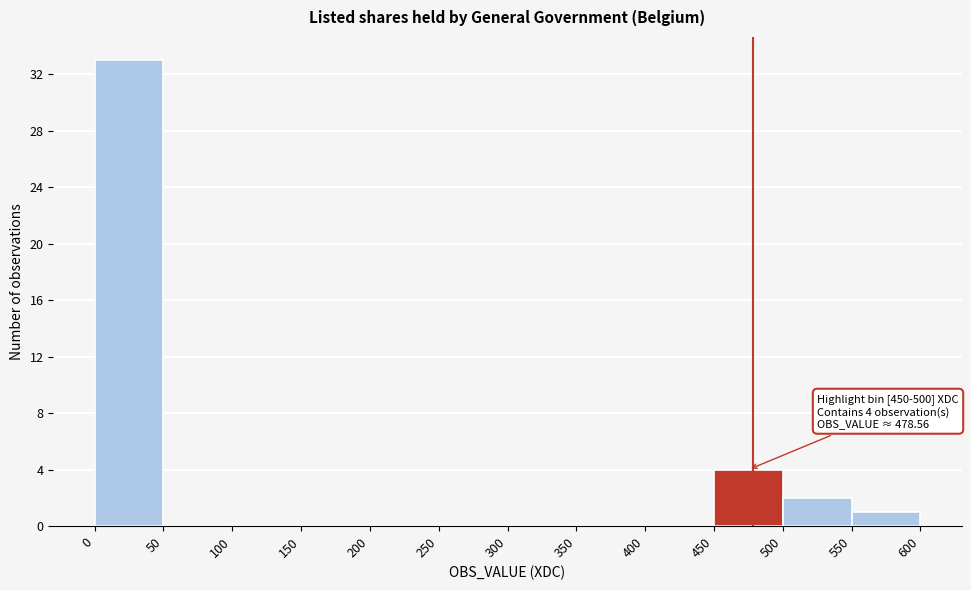

Over which range of the x-axis is the bar tallest?

0 to 50